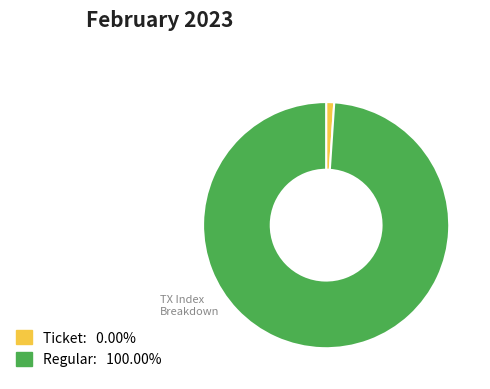

Is there a majority slice in this chart?

Yes